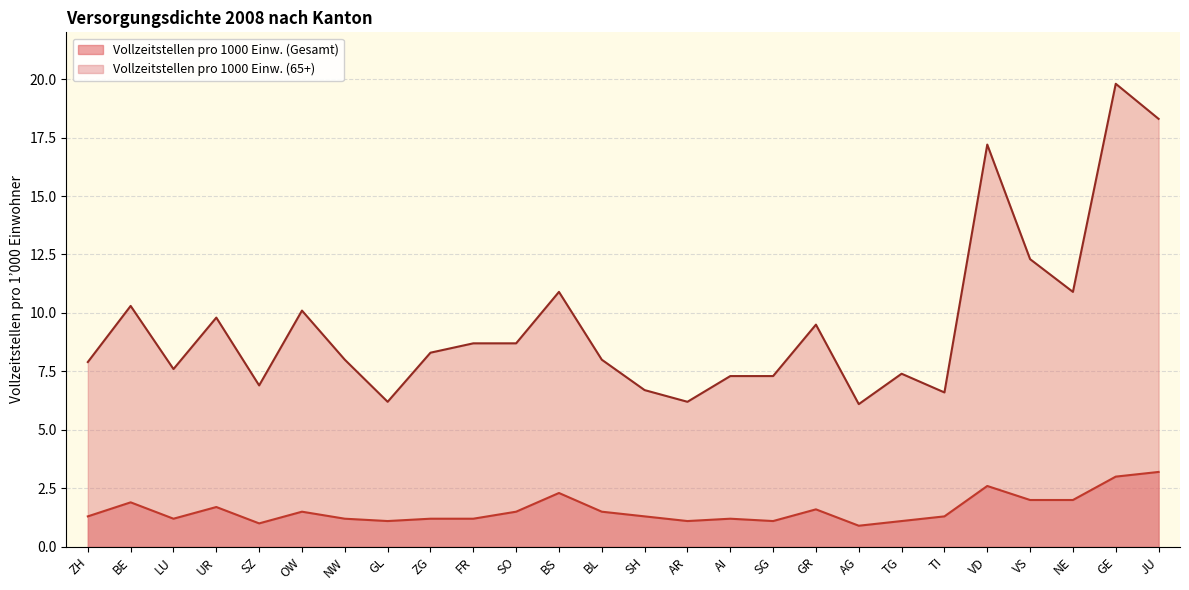

Reading left to right, extract all data points from this chart.

Vollzeitstellen pro 1000 Einw. (Gesamt): 1.3	1.9	1.2	1.7	1.0	1.5	1.2	1.1	1.2	1.2	1.5	2.3	1.5	1.3	1.1	1.2	1.1	1.6	0.9	1.1	1.3	2.6	2.0	2.0	3.0	3.2
Vollzeitstellen pro 1000 Einw. (65+): 7.9	10.3	7.6	9.8	6.9	10.1	8.0	6.2	8.3	8.7	8.7	10.9	8.0	6.7	6.2	7.3	7.3	9.5	6.1	7.4	6.6	17.2	12.3	10.9	19.8	18.3